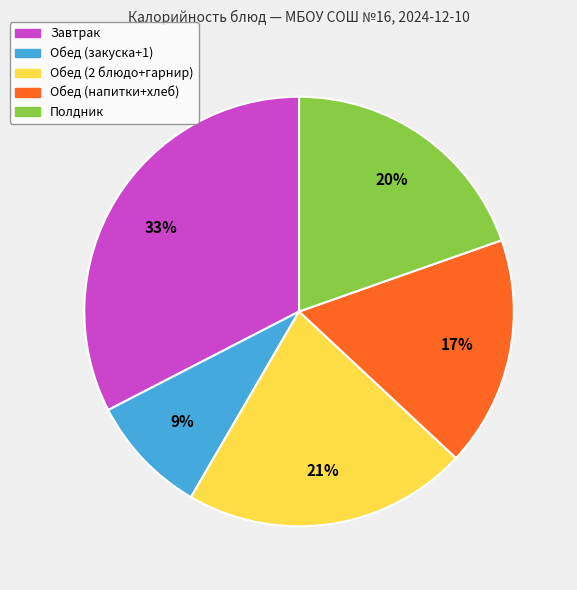

To the nearest percent, what is the difference between the largest and smallest slice percentages?

24%